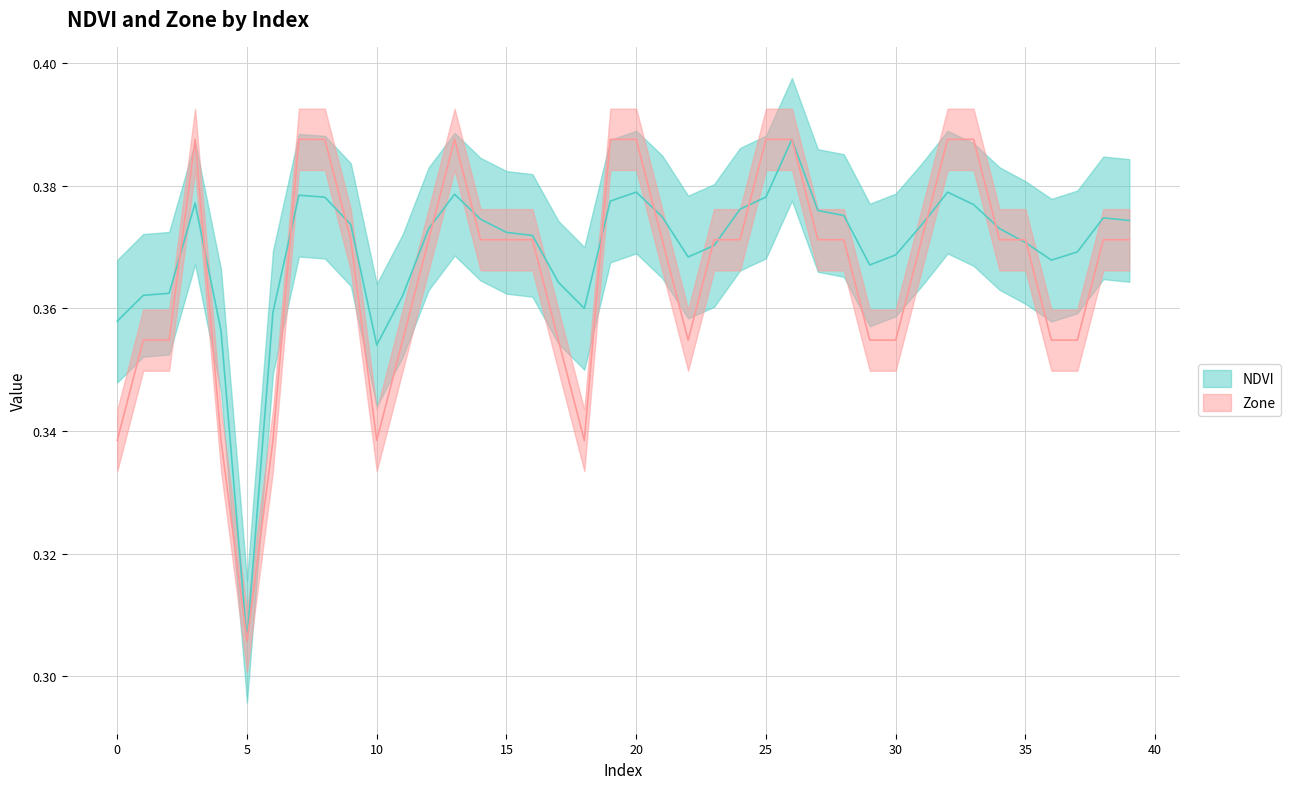

Reading left to right, what are all the values shown in this chart?

NDVI: 0.4	0.4	0.4	0.4	0.4	0.3	0.4	0.4	0.4	0.4	0.4	0.4	0.4	0.4	0.4	0.4	0.4	0.4	0.4	0.4	0.4	0.4	0.4	0.4	0.4	0.4	0.4	0.4	0.4	0.4	0.4	0.4	0.4	0.4	0.4	0.4	0.4	0.4	0.4	0.4
Zone: 0.3	0.4	0.4	0.4	0.3	0.3	0.3	0.4	0.4	0.4	0.3	0.4	0.4	0.4	0.4	0.4	0.4	0.4	0.3	0.4	0.4	0.4	0.4	0.4	0.4	0.4	0.4	0.4	0.4	0.4	0.4	0.4	0.4	0.4	0.4	0.4	0.4	0.4	0.4	0.4